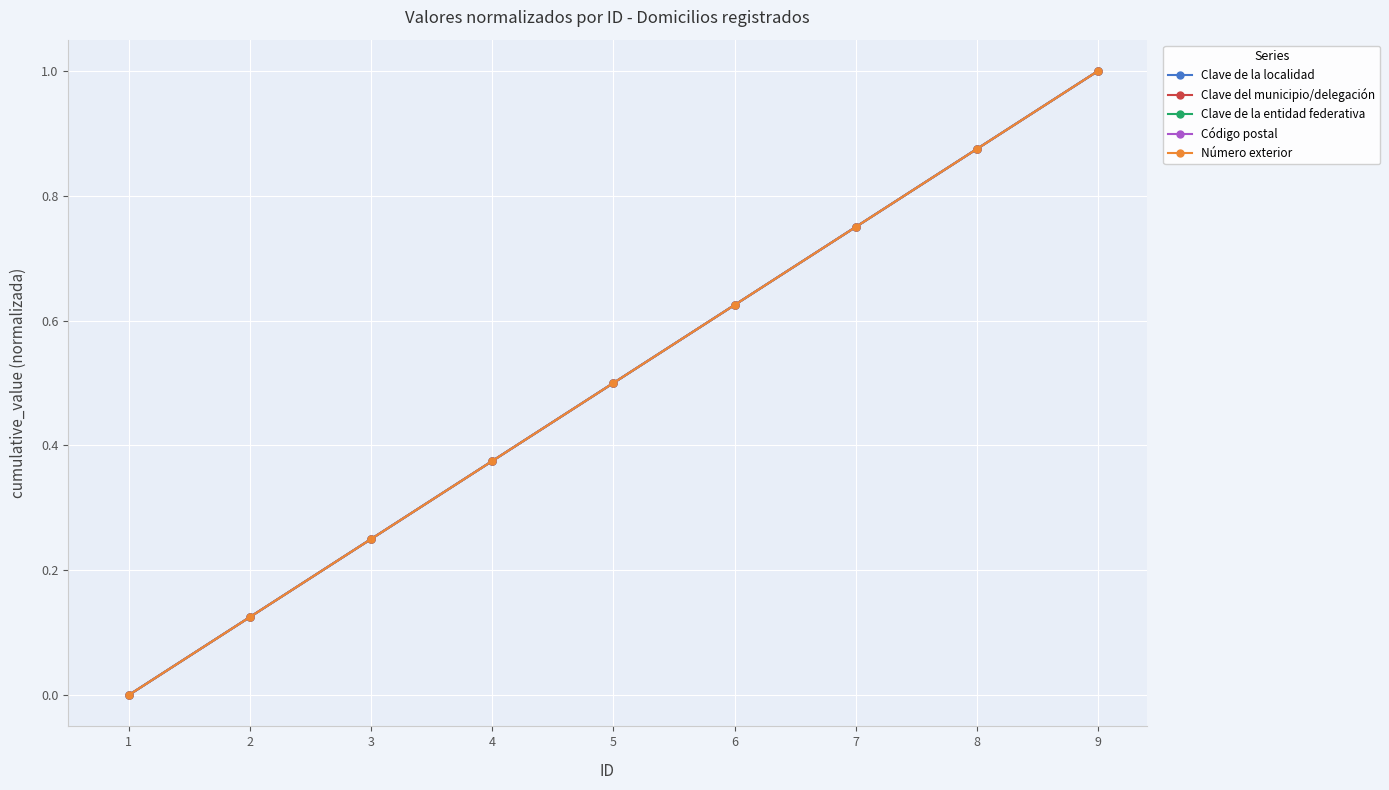

What is the value of the Código postal point at the 9th from the left?

1.0